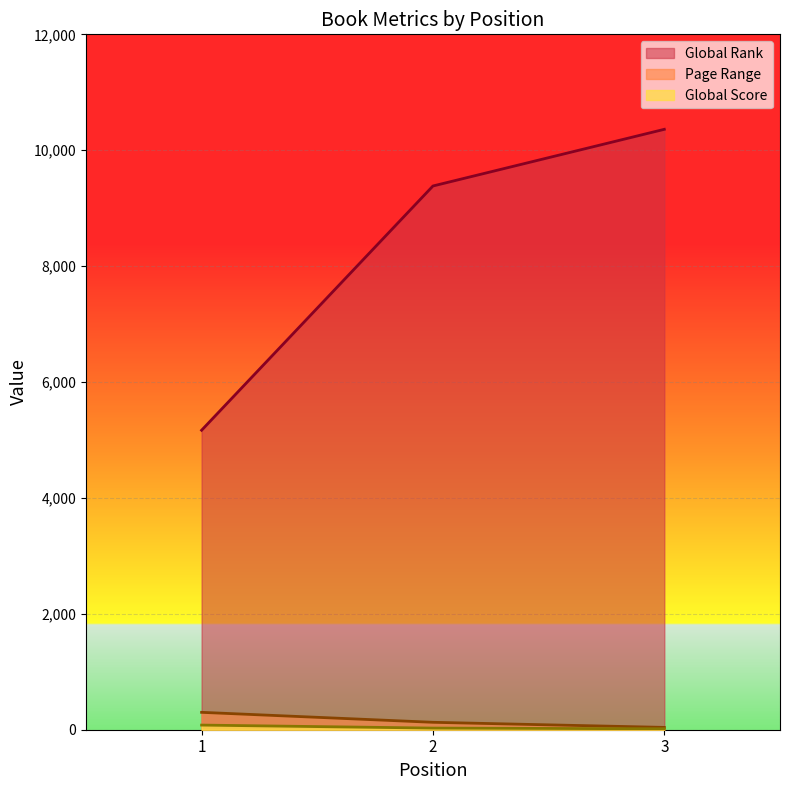

Is it true that Global Rank equals 2711 at 1?

False